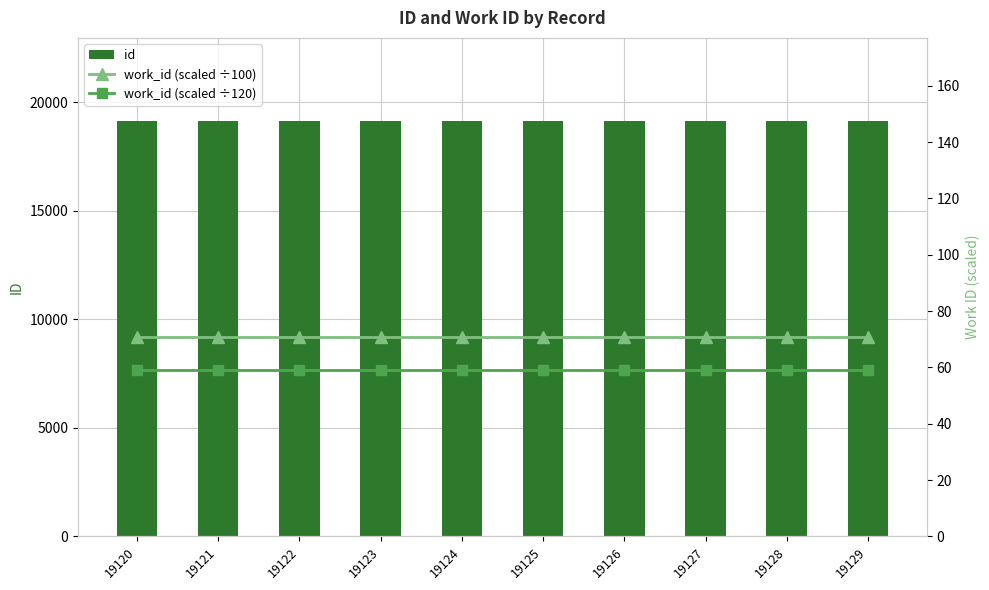

What is the value of the id bar at the 3rd from the left?

19122.0